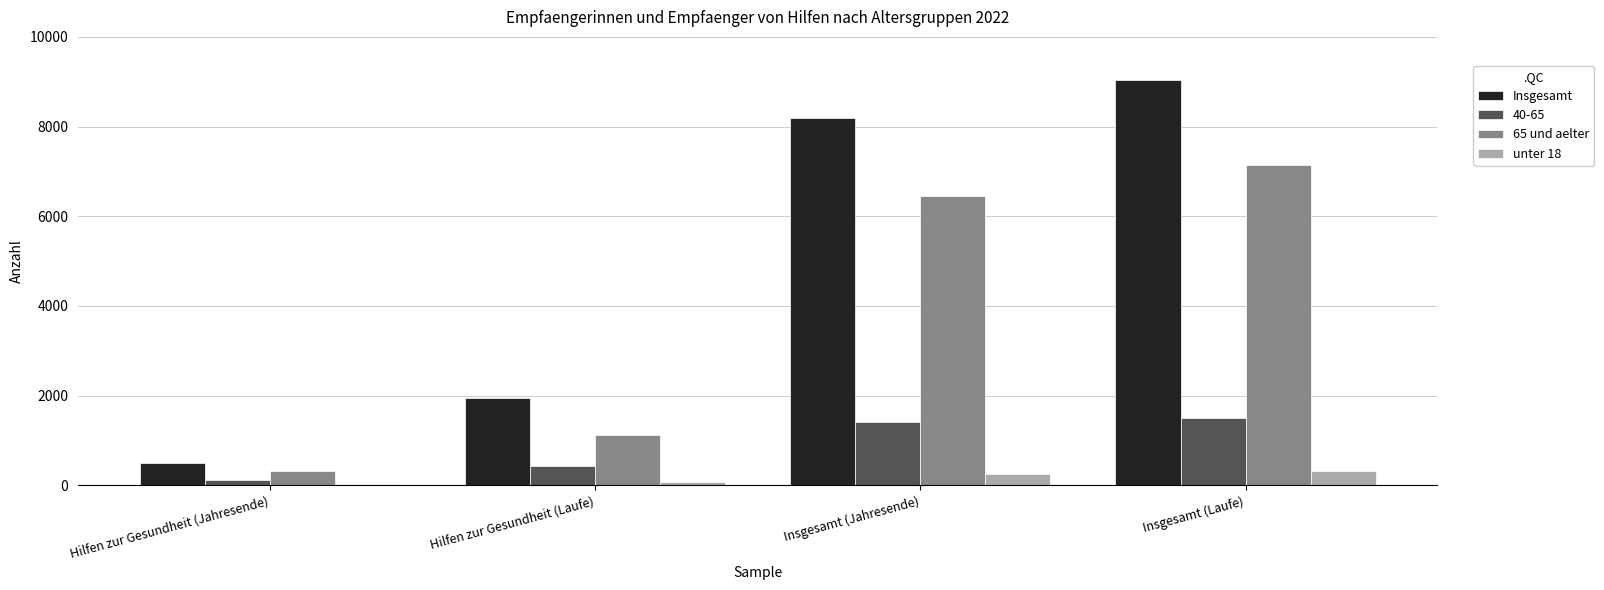

Are the bars grouped side by side (vs. stacked)?

Yes